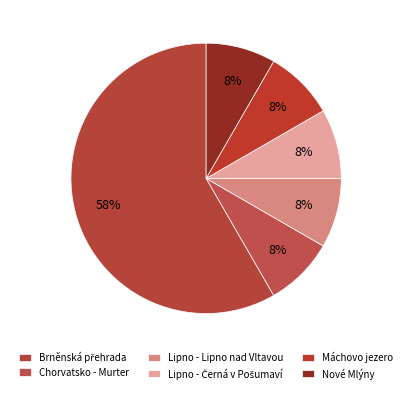

Combined, what portion of the pie is Nové Mlýny and Lipno - Černá v Pošumaví?

16.7%